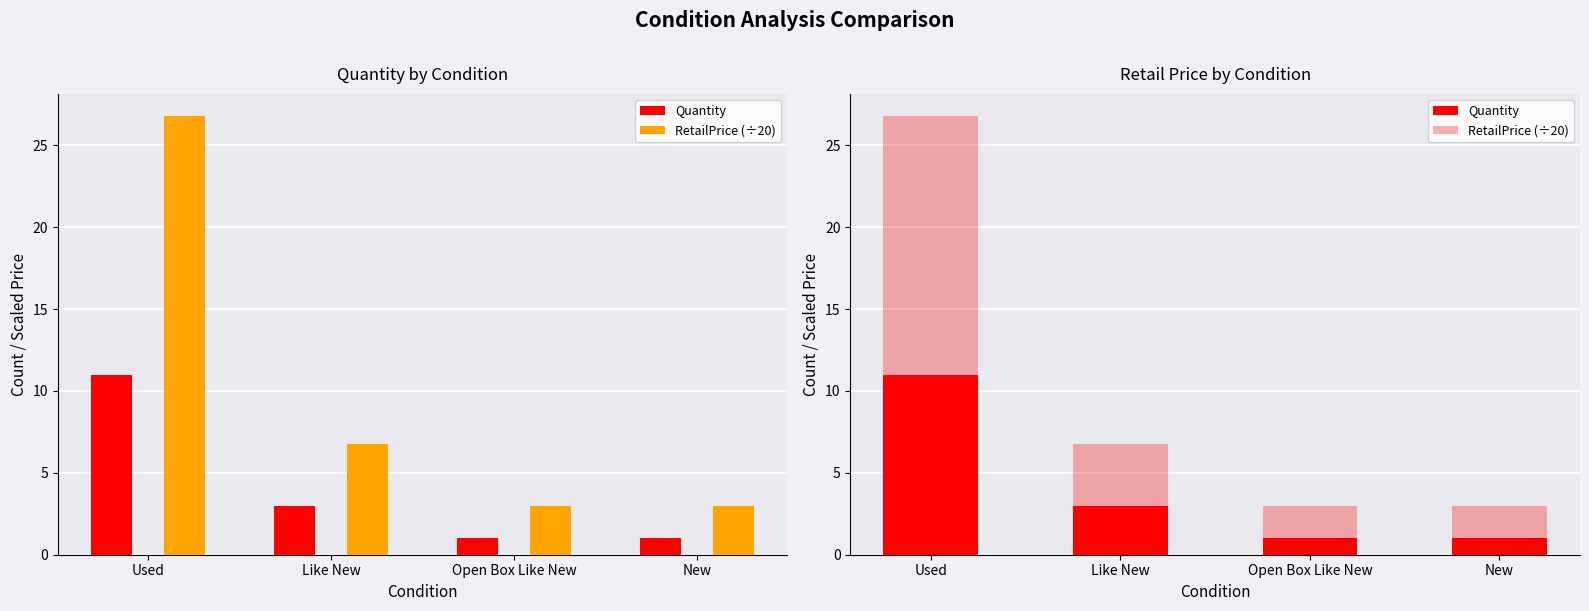

Rank the categories by Quantity value from highest to lowest.

Used, Like New, Open Box Like New, New